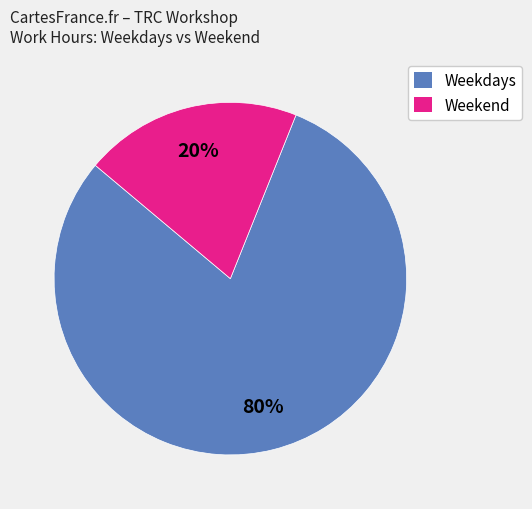

To the nearest percent, what is the difference between the largest and smallest slice percentages?

60%